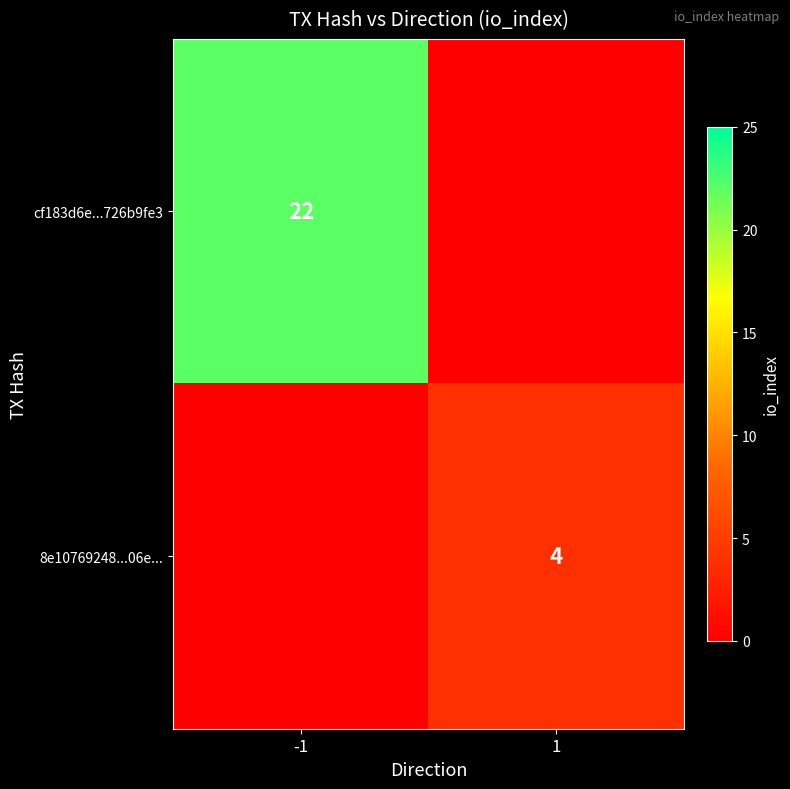

The value of 8e10769248...06e... at 1 is 4. True or false?

True